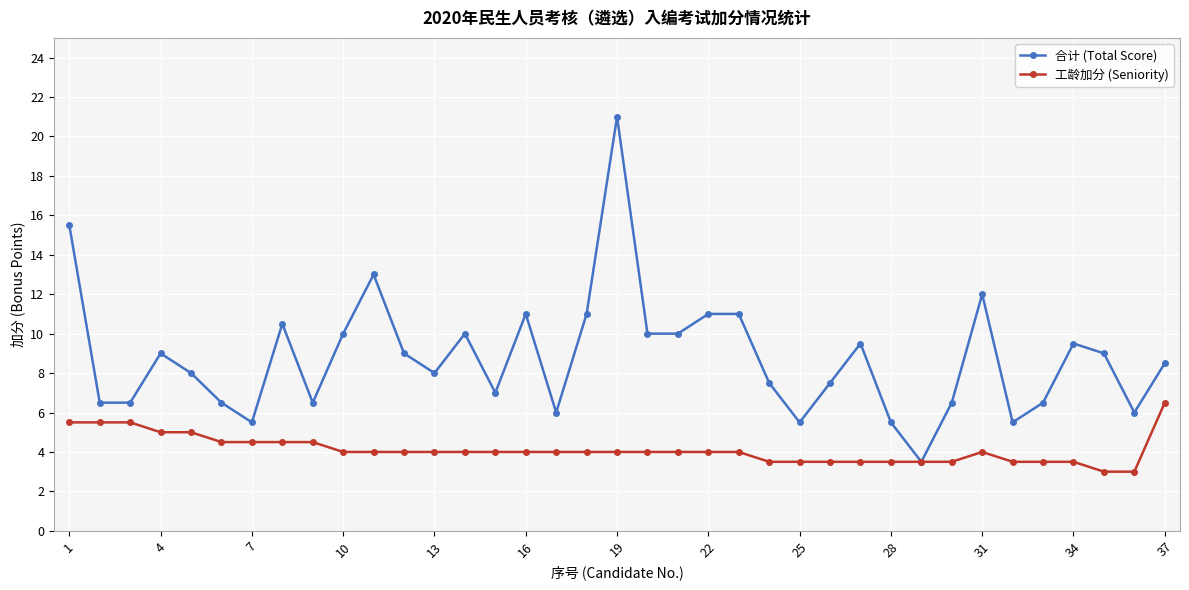

Which series has the largest total across all categories?

合计 (Total Score)